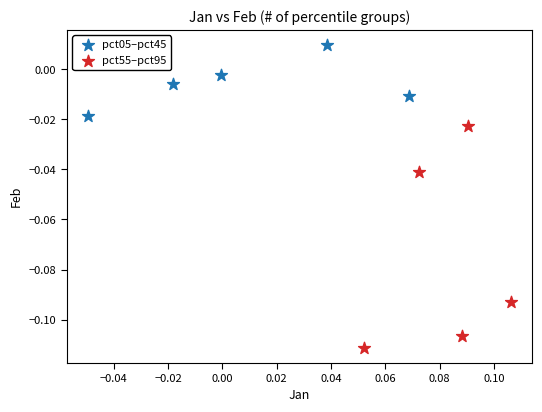

Which series contains the lowest Y value?

pct55–pct95